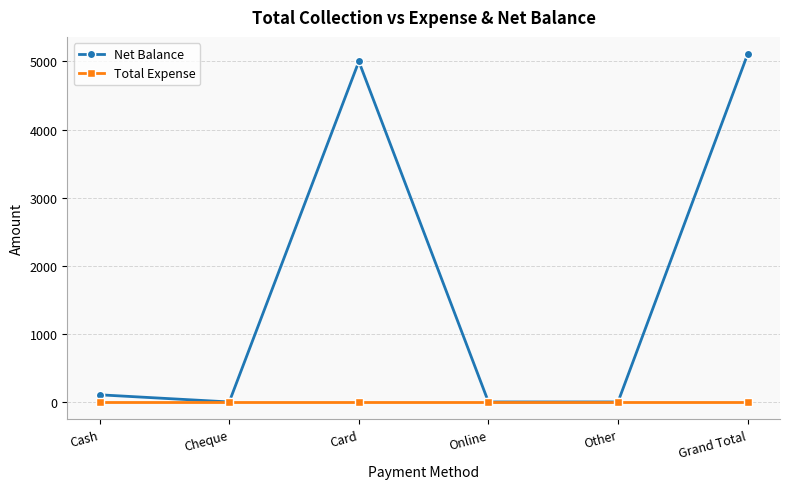

What is the label of the 3rd point from the right?

Online